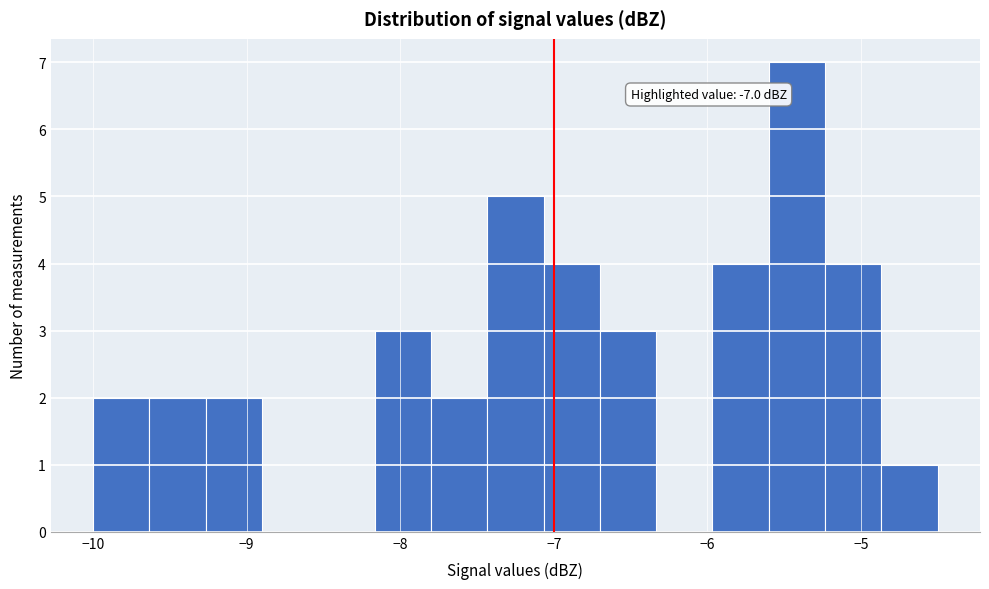

Around what value on the x-axis is the tallest bar? Give the approximate position of its centre, as read against the axis.

-5.4